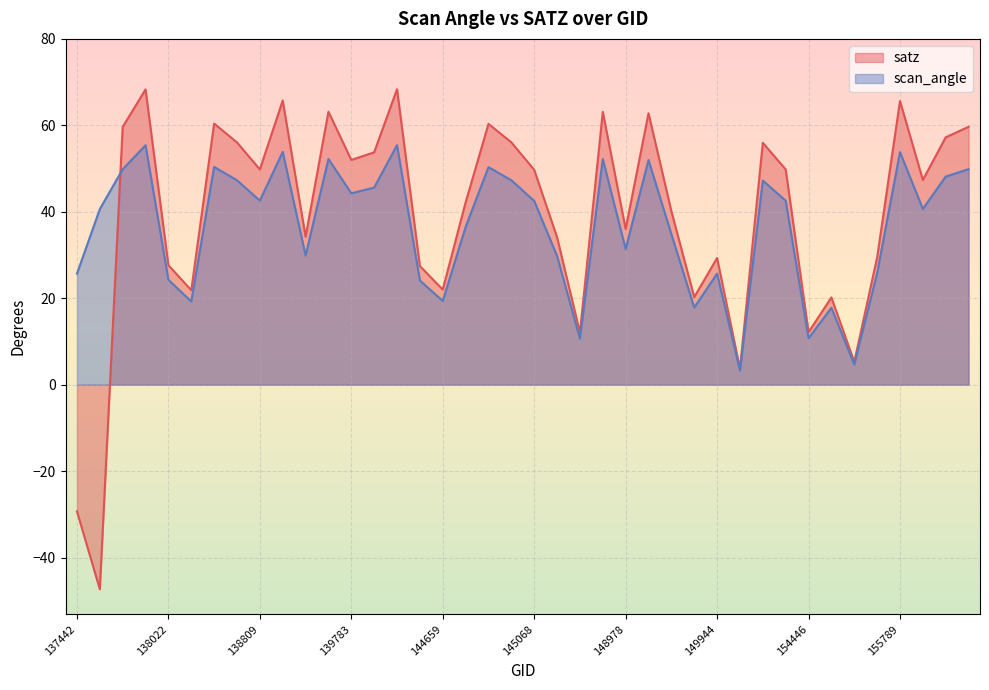

What is the difference between the maximum and minimum values in the satz series?

115.7